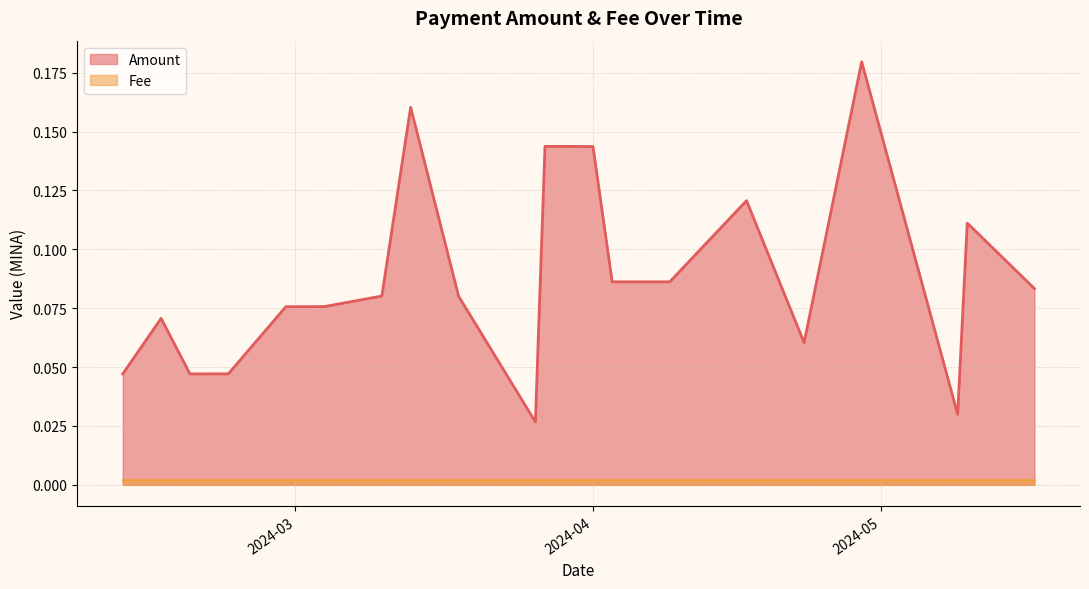

True or false: Fee and Amount cross at least once.

False